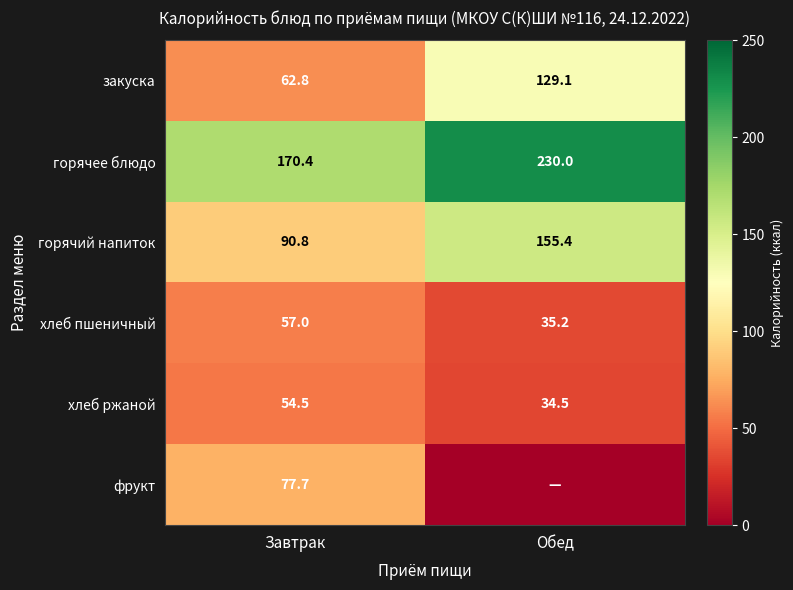

What is the sum of the закуска values at Обед and Завтрак?

191.9